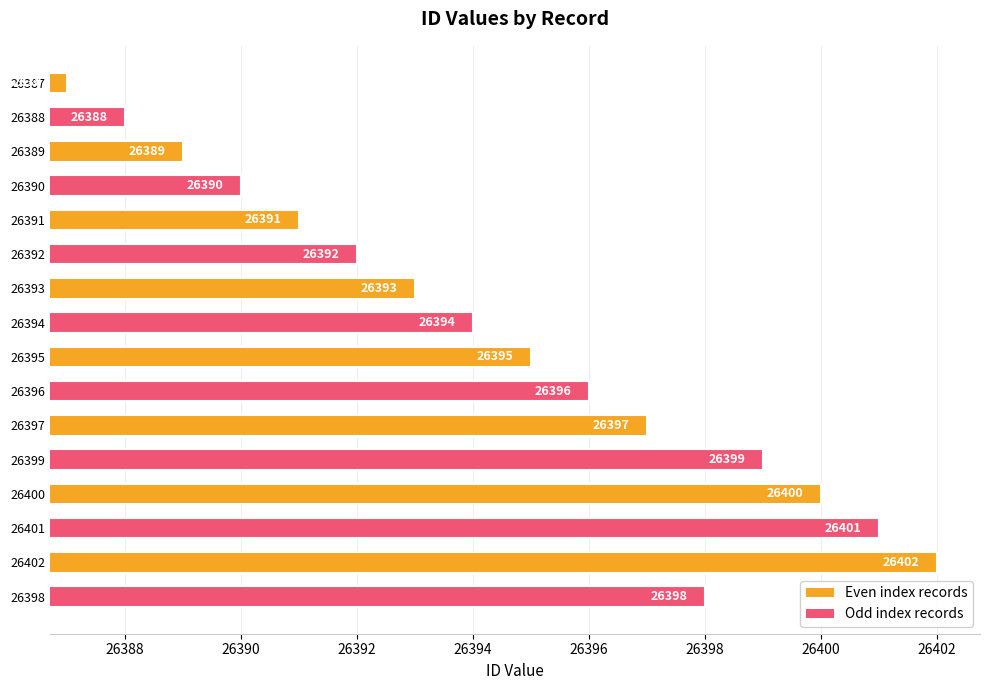

Where is the data nearest to the value 26394?

26394